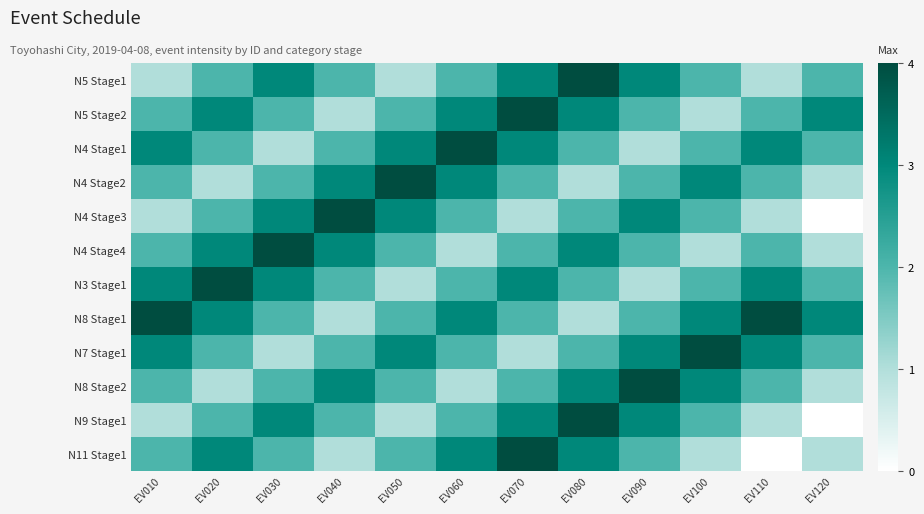

Rank the series at EV110 from lowest to highest value.

N11 Stage1, N5 Stage1, N4 Stage3, N9 Stage1, N5 Stage2, N4 Stage2, N4 Stage4, N8 Stage2, N4 Stage1, N3 Stage1, N7 Stage1, N8 Stage1